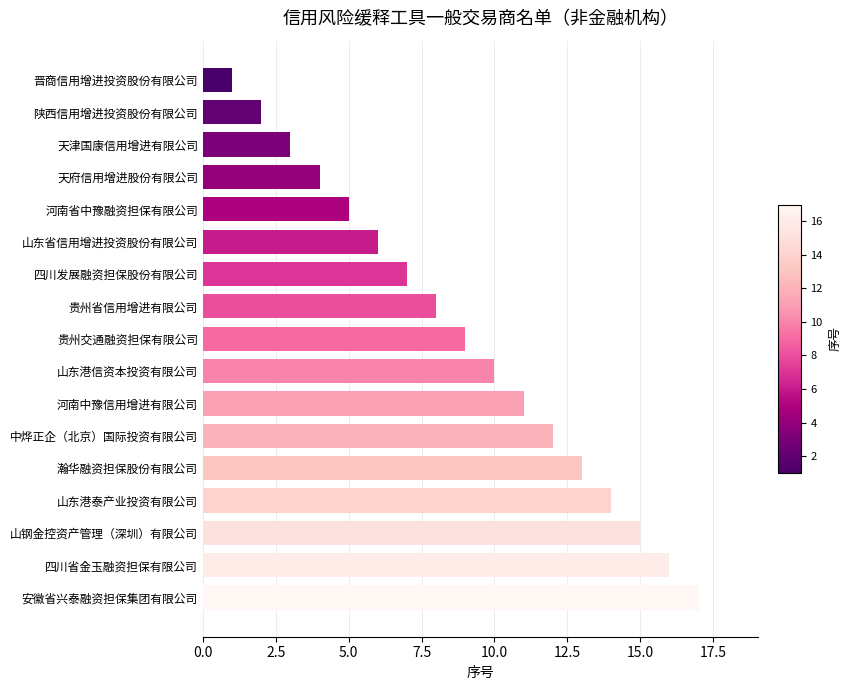

What is the minimum value shown in the chart?

1